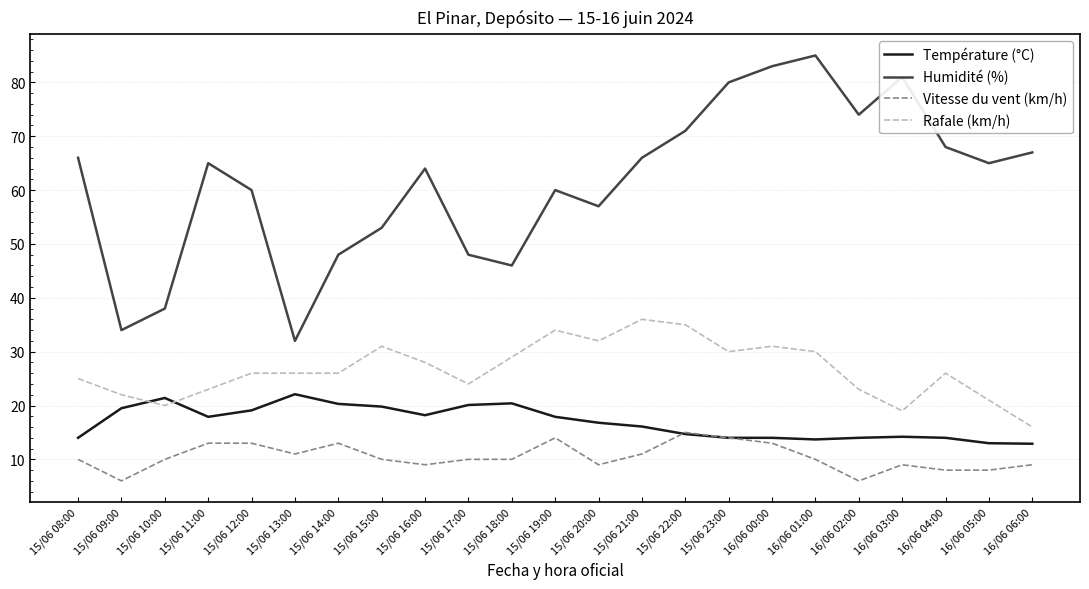

What is the difference between the highest and lowest values at 15/06 22:00?

56.3